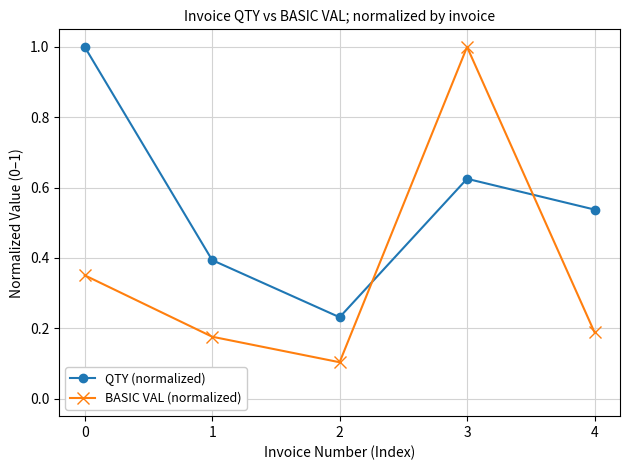

List the series in order of their overall mean, highest first.

QTY (normalized), BASIC VAL (normalized)